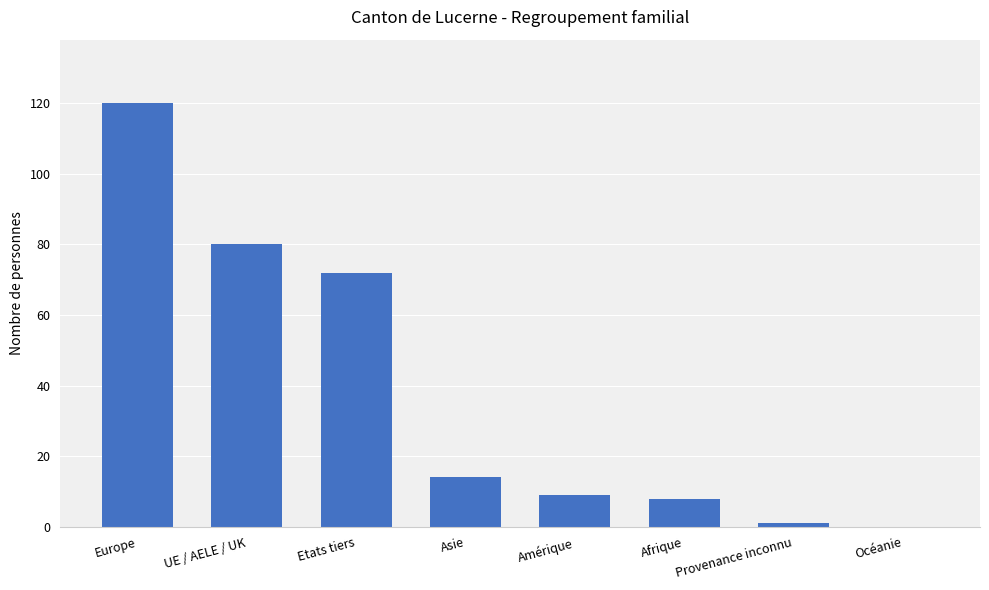

The value at Asie is 14. True or false?

True